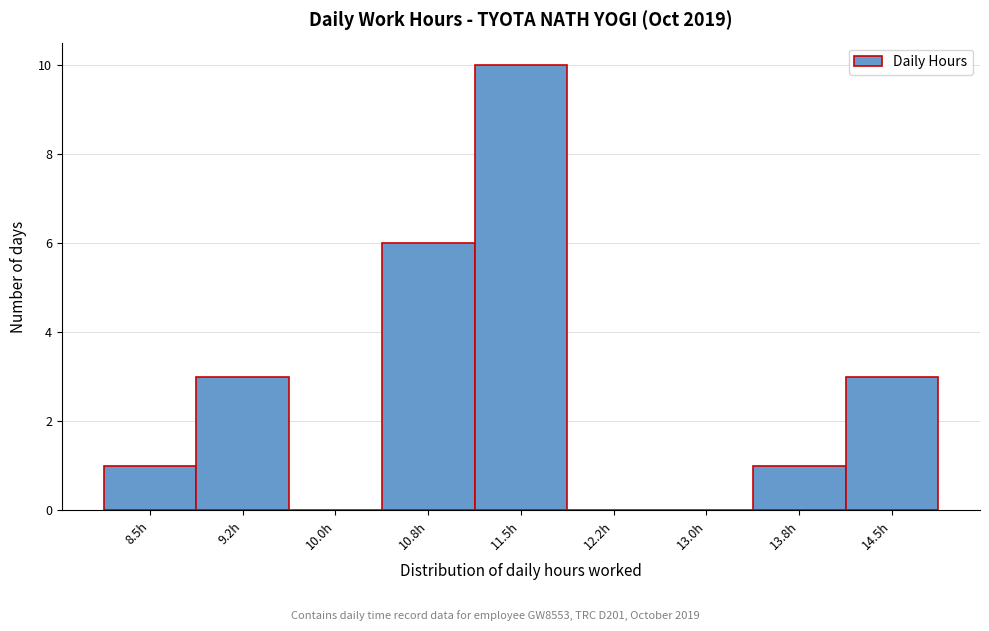

Reading right to left, transcribe all the data shown in this chart.

14.5h=3	13.8h=1	13.0h=0	12.2h=0	11.5h=10	10.8h=6	10.0h=0	9.2h=3	8.5h=1